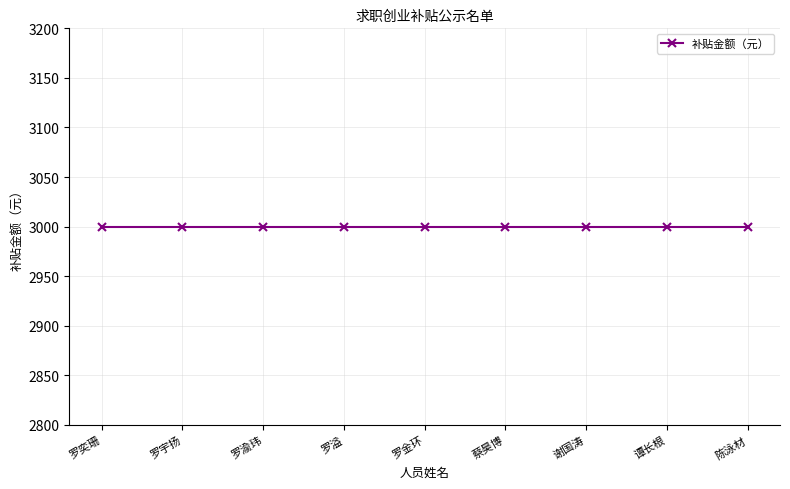

What is the greatest value displayed?

3000